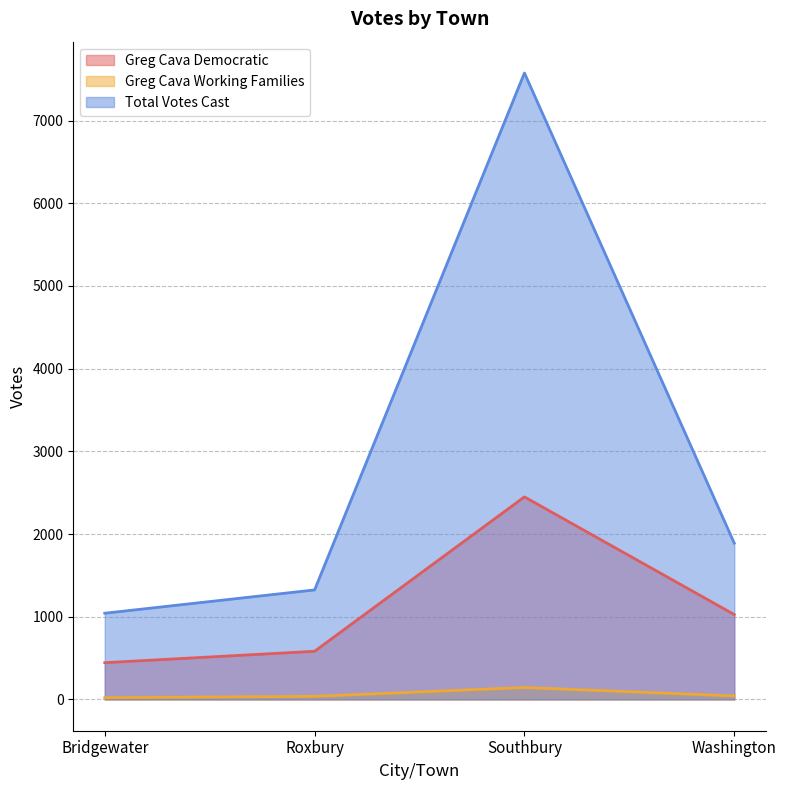

Between Bridgewater and Roxbury, which series saw the biggest shift?

Total Votes Cast